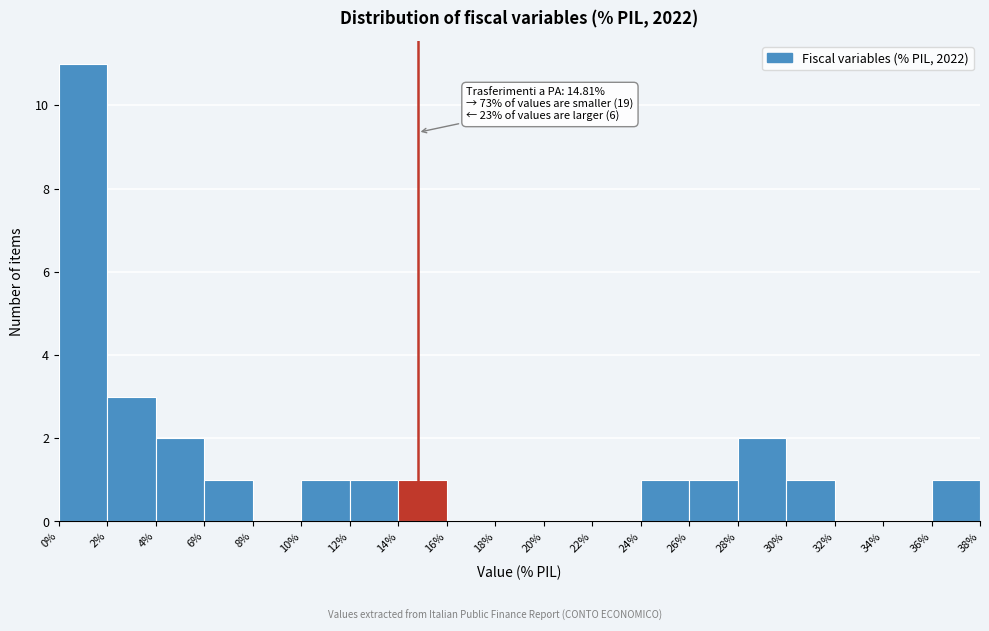

Over which range of the x-axis is the bar tallest?

0% to 2%